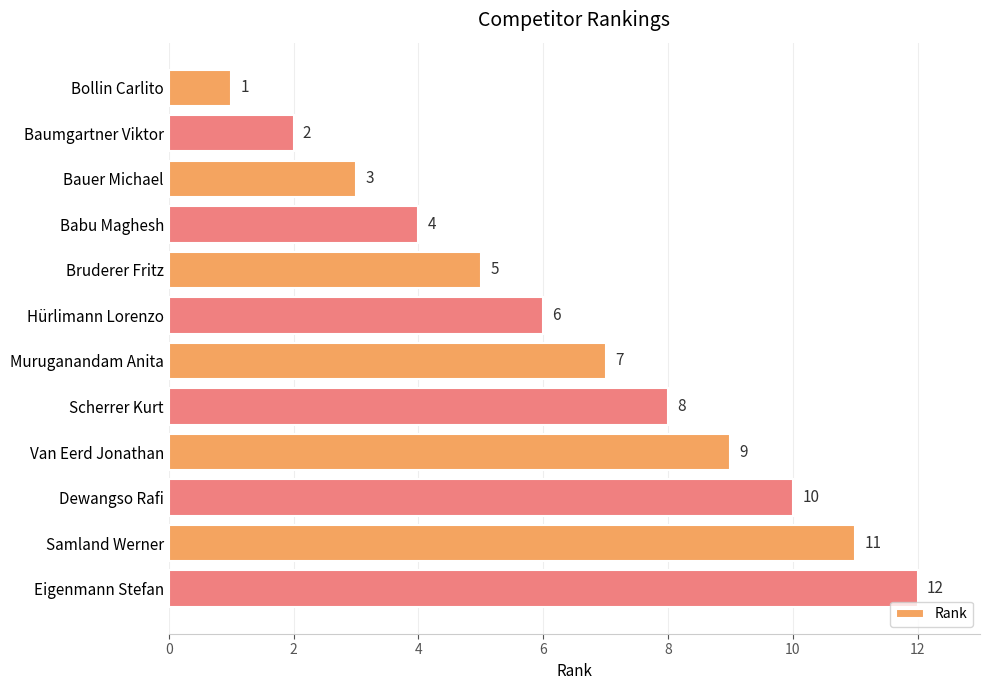

List the labels in order of value, smallest first.

Bollin Carlito, Baumgartner Viktor, Bauer Michael, Babu Maghesh, Bruderer Fritz, Hürlimann Lorenzo, Muruganandam Anita, Scherrer Kurt, Van Eerd Jonathan, Dewangso Rafi, Samland Werner, Eigenmann Stefan